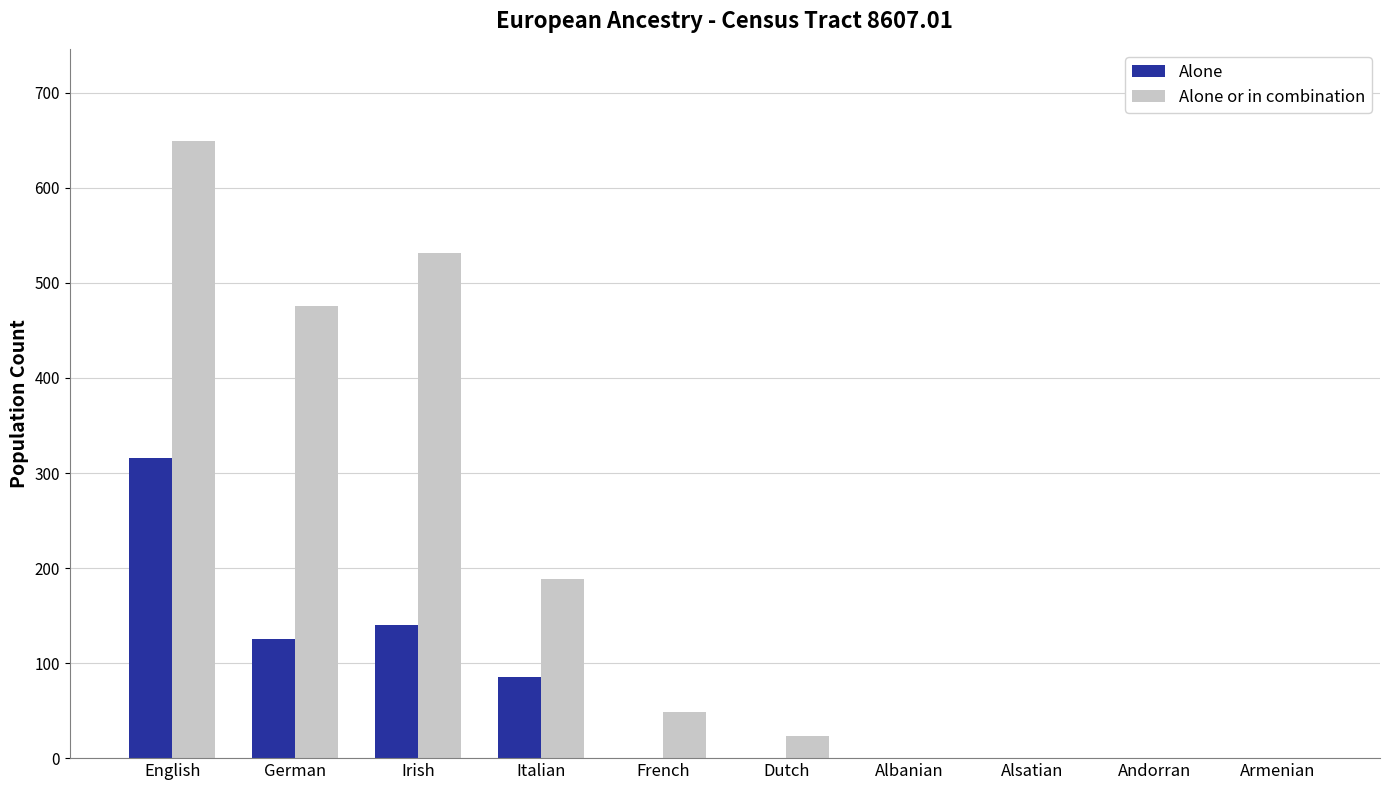

The Alone or in combination series shows -423 at Armenian. True or false?

False